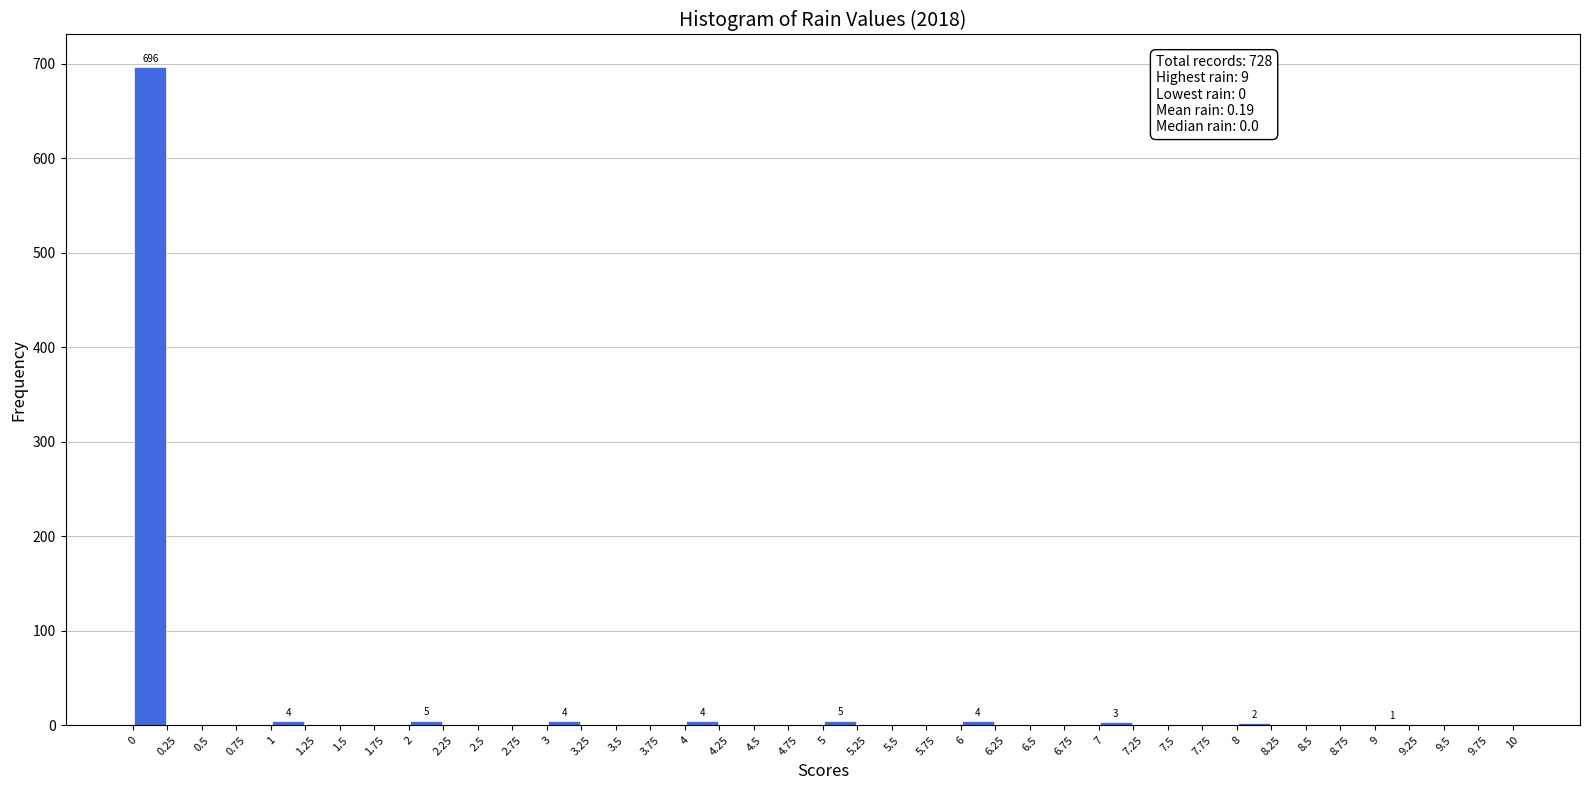

Over which range of the x-axis is the bar tallest?

0 to 0.25